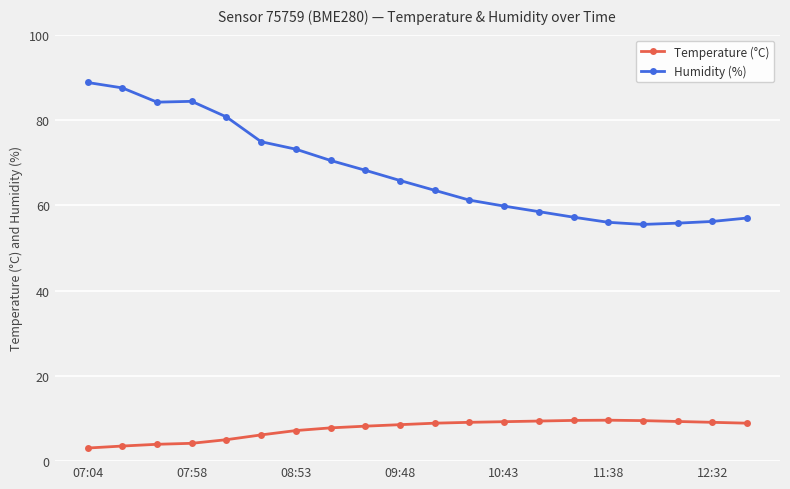

True or false: Temperature (°C) has more than 0 interior local peaks.

True